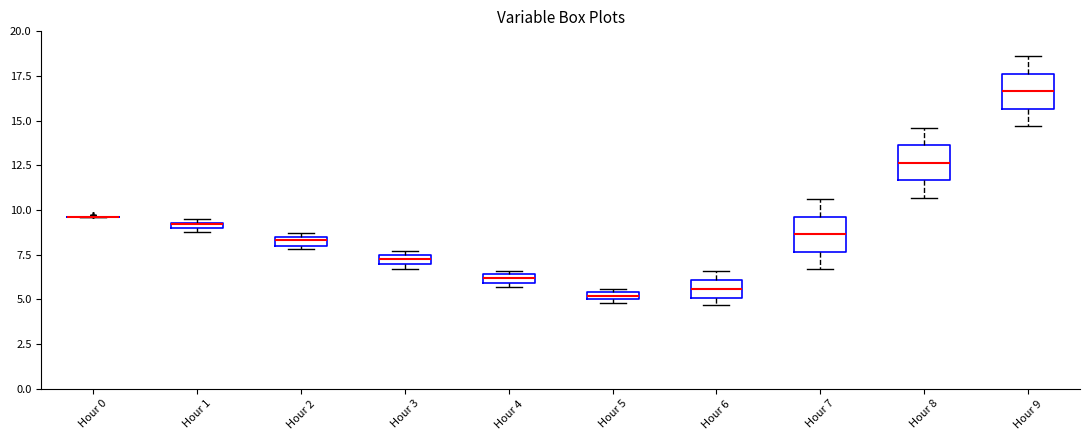

Where is the upper edge of the box for Hour 4 on the y-axis? The values are not printed on the chart, so give them approximately, as read against the axis.

6.5